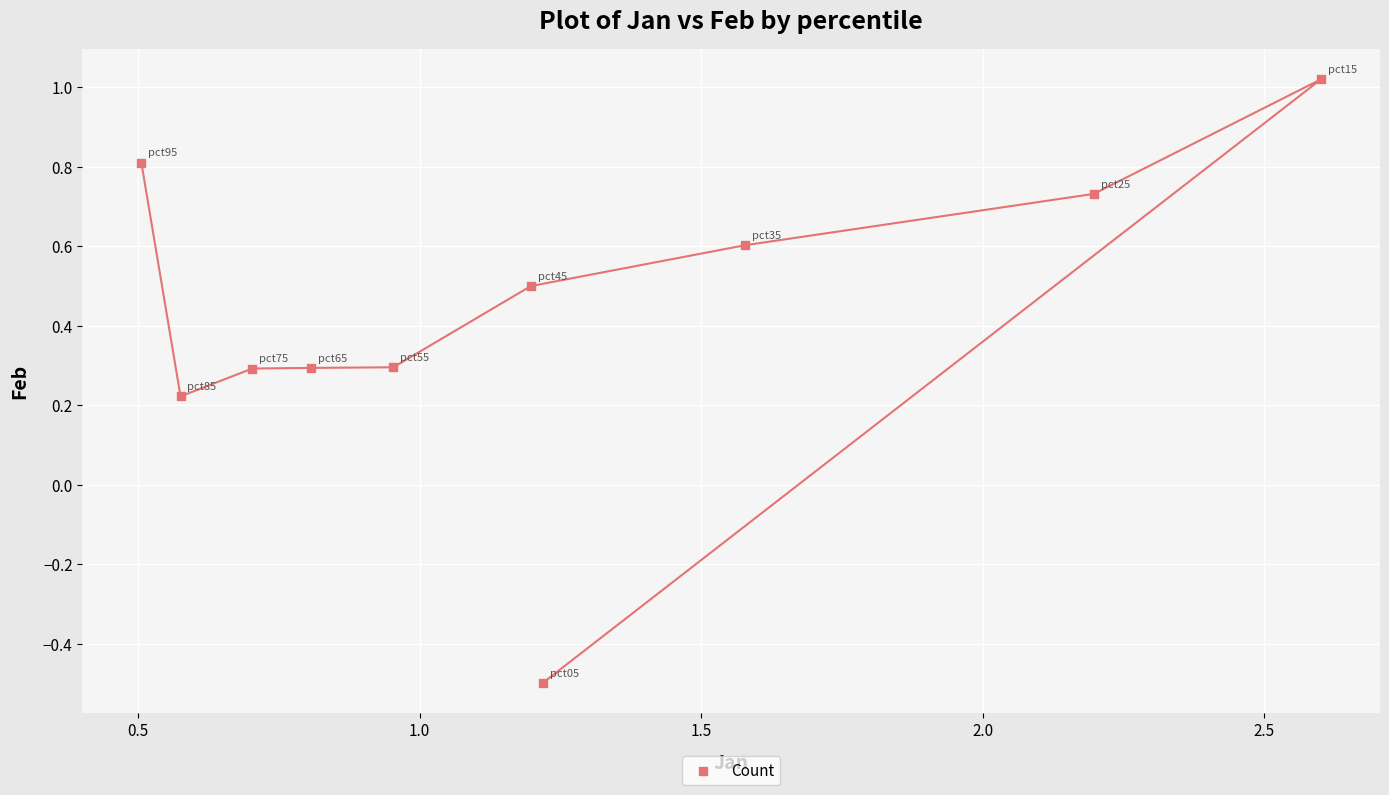

What is the average X value?

1.2